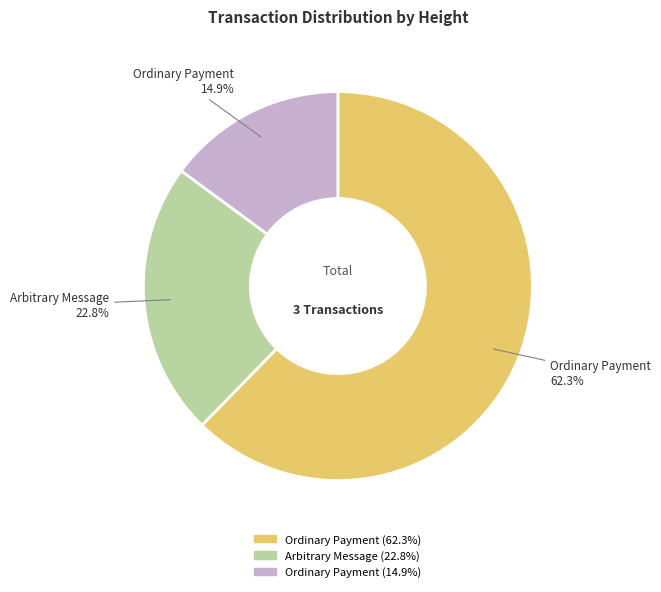

Does any single category account for the majority?

Yes